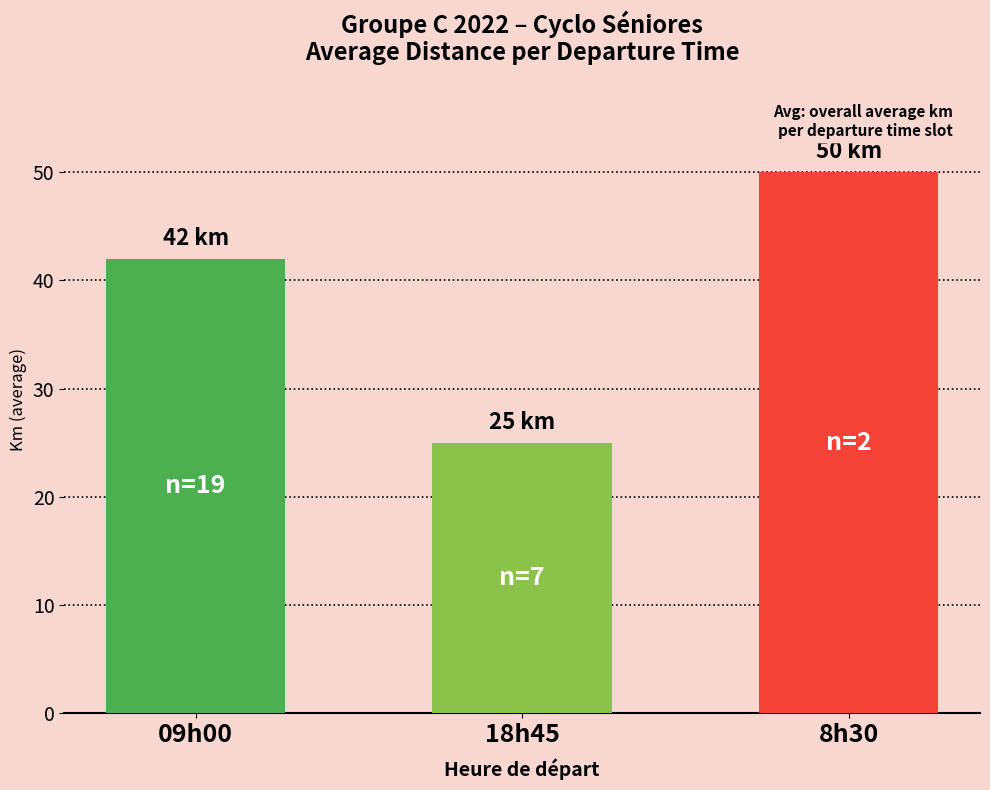

The chart shows a value of 42 at 09h00. True or false?

True